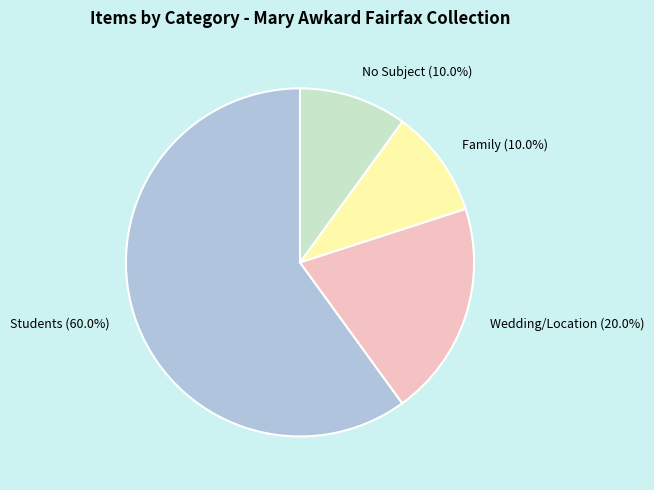

What is the largest slice in the pie chart?

Students (60.0%)